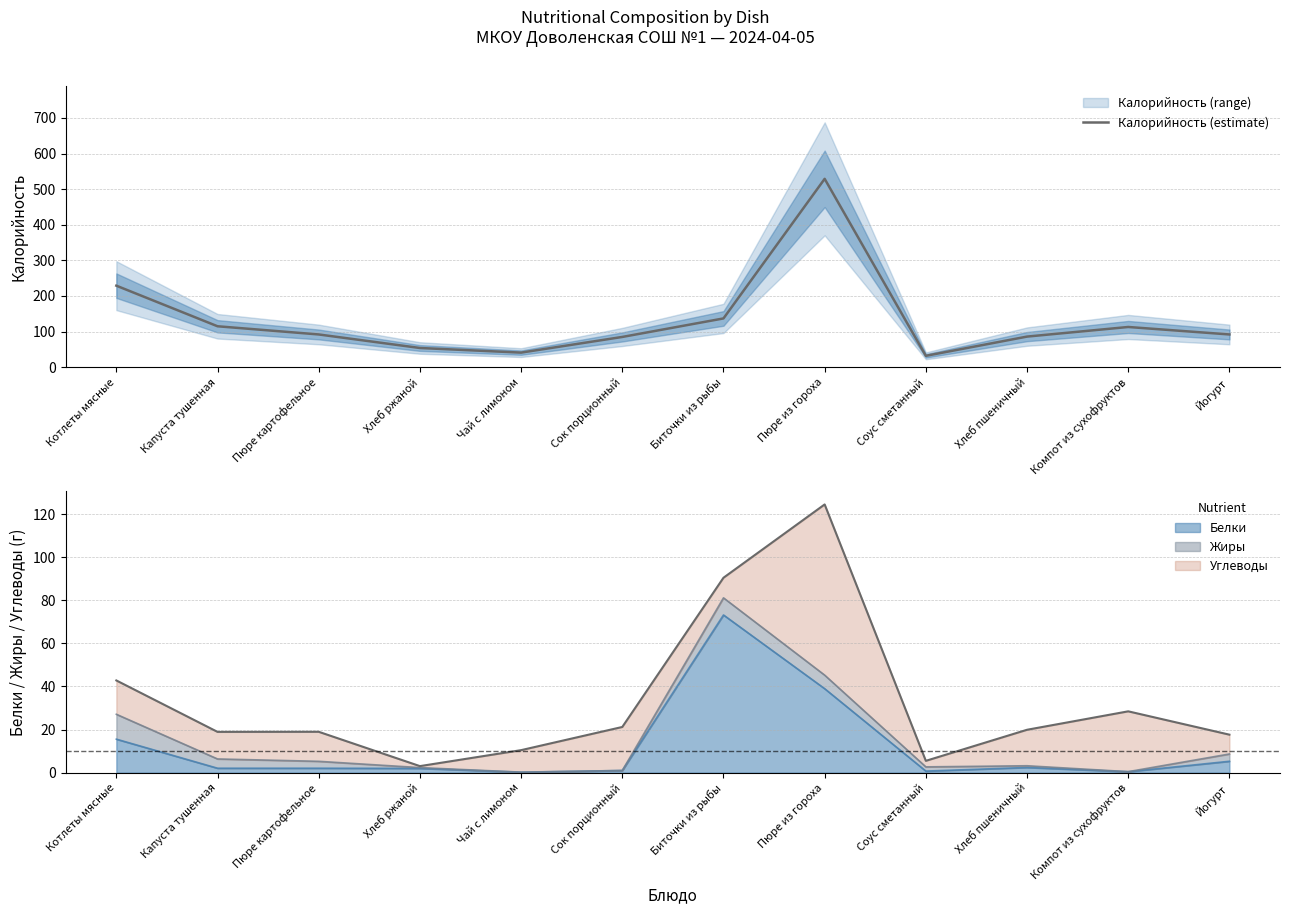

Approximately how many times larger is the value at Пюре из гороха compared to Сок порционный?

6.2